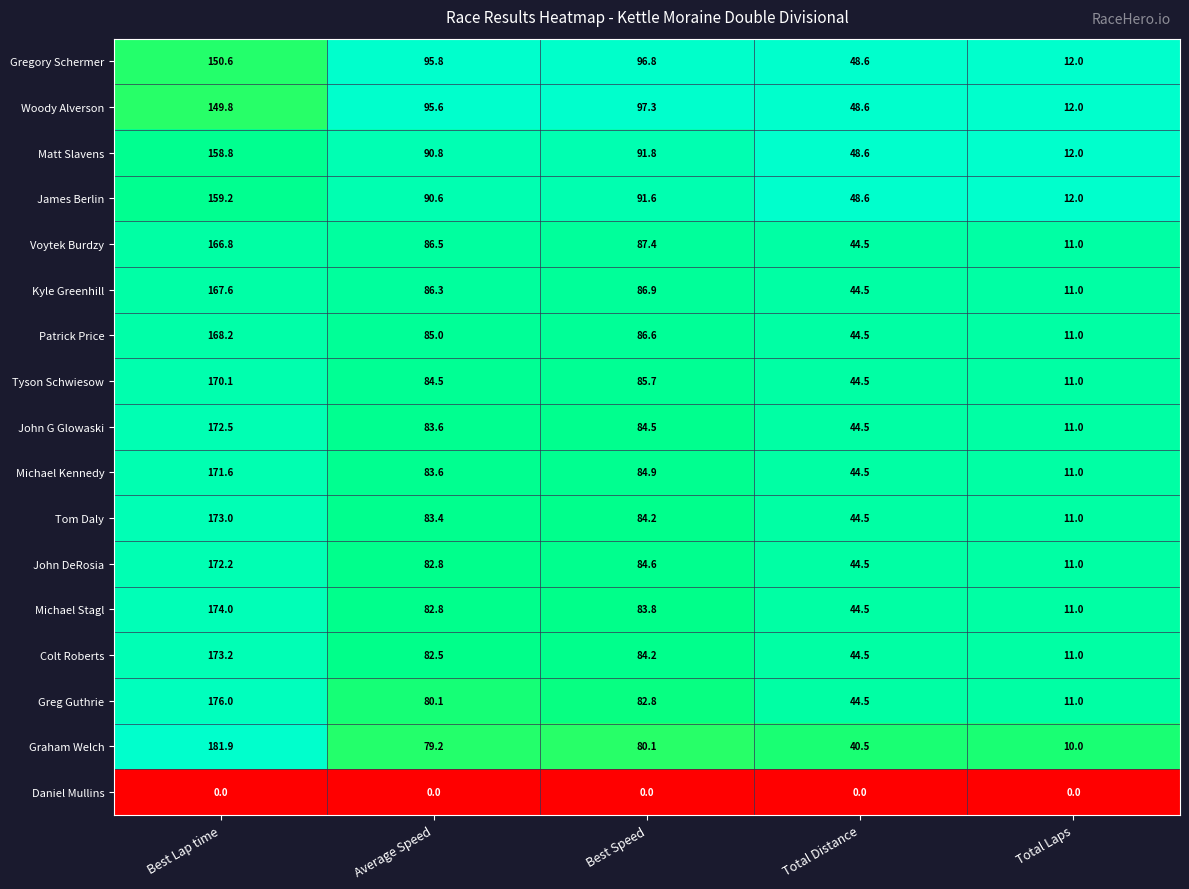

Which series has the largest range (max minus min)?

Graham Welch